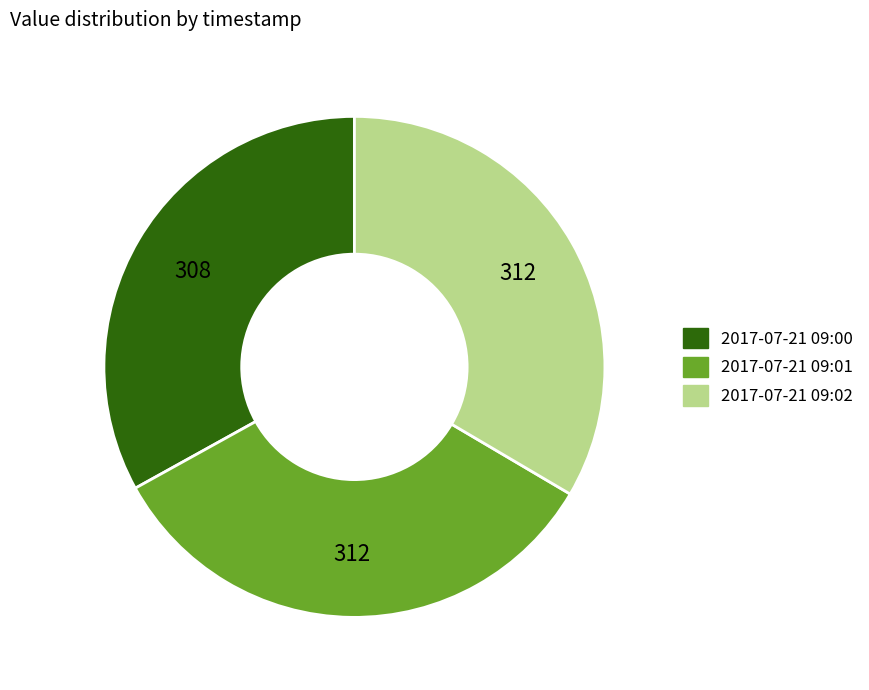

Is there a majority slice in this chart?

No